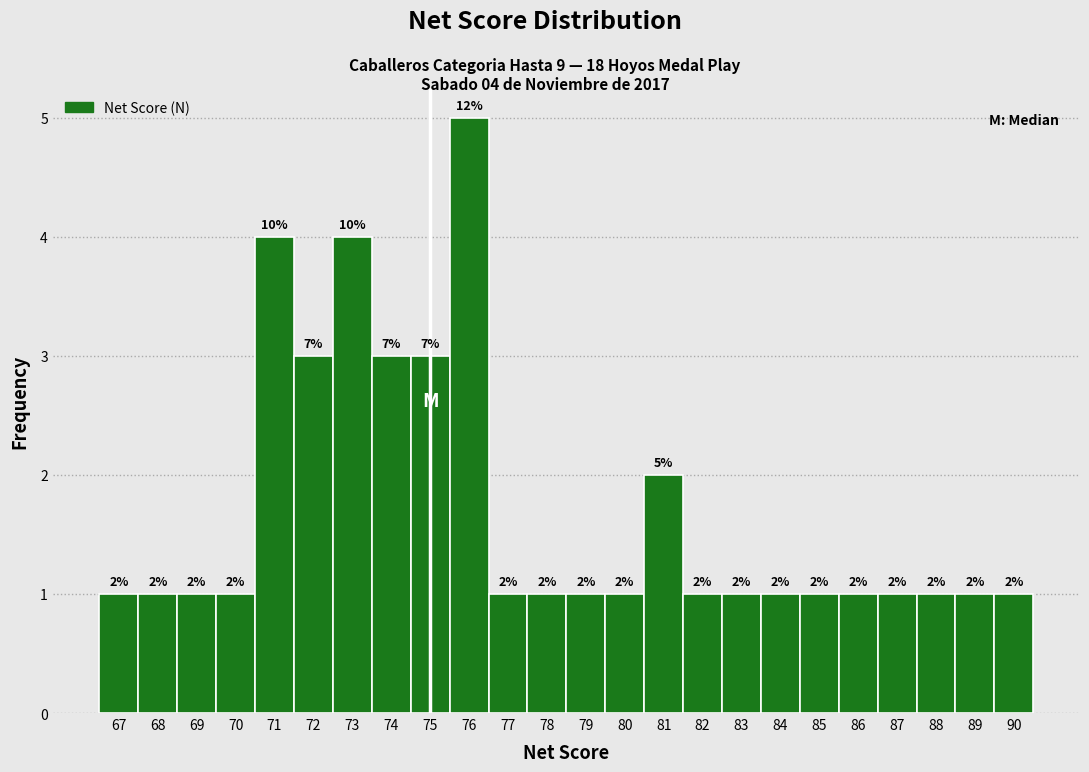

Over which range of the x-axis is the bar tallest?

75.5 to 76.5